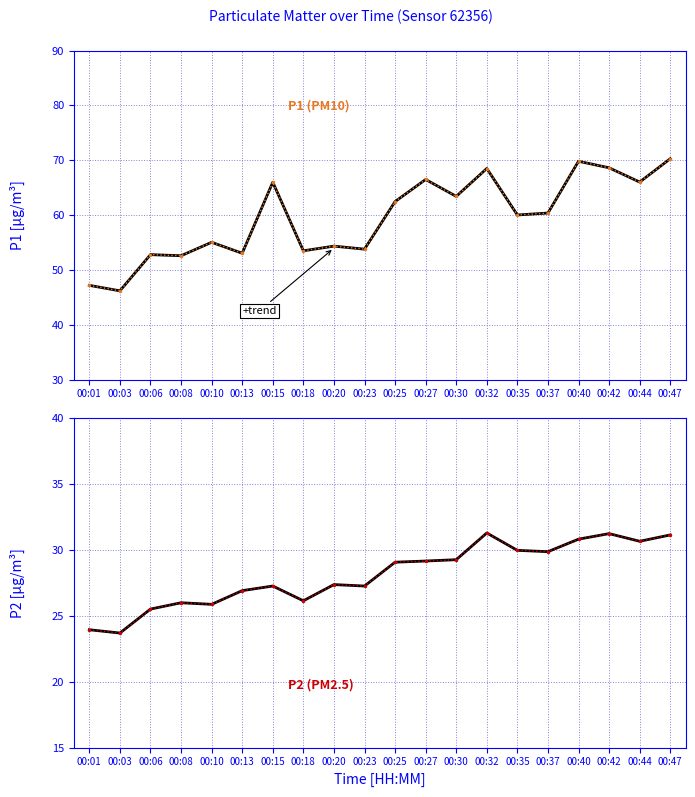

How many series are shown in this chart?

2